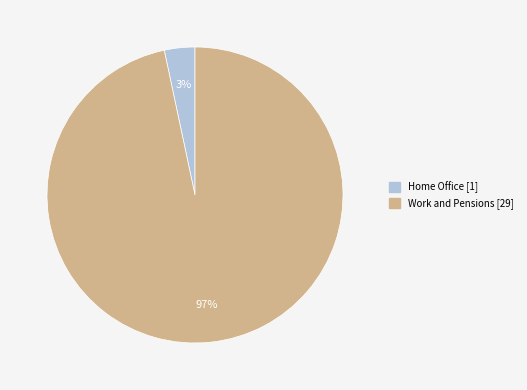

Is there any slice that represents more than half of the pie?

Yes